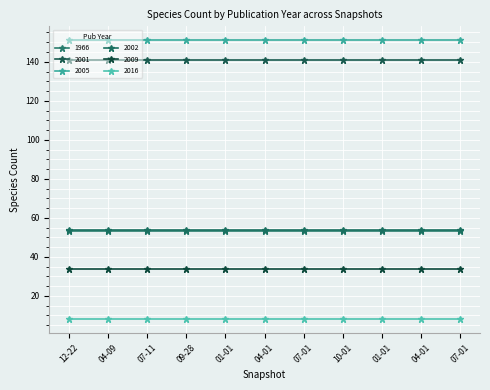

Reading right to left, what are all the values shown in this chart?

1966: 53	53	53	53	53	53	53	53	53	53	53
2001: 141	141	141	141	141	141	141	141	141	141	141
2005: 151	151	151	151	151	151	151	151	151	151	151
2002: 54	54	54	54	54	54	54	54	54	54	54
2009: 34	34	34	34	34	34	34	34	34	34	34
2016: 8	8	8	8	8	8	8	8	8	8	8